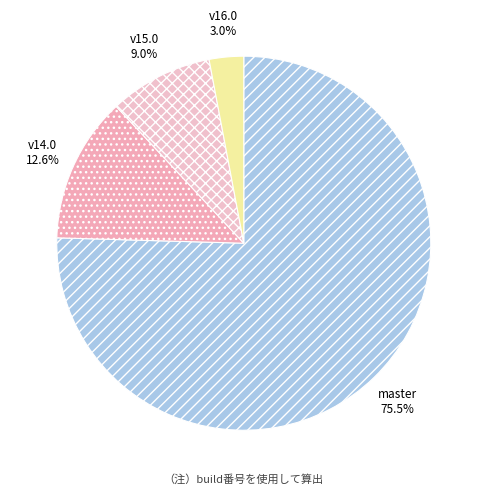

Is there a majority slice in this chart?

Yes